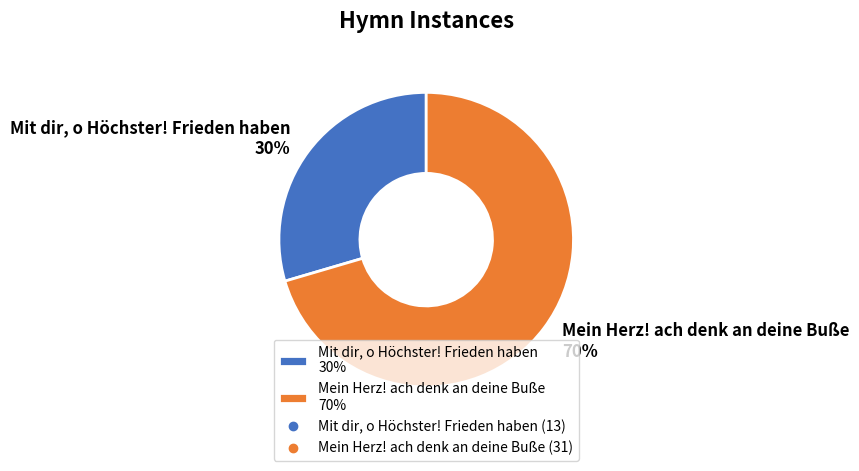

To the nearest percent, what portion does Mein Herz! ach denk an deine Buße represent?

70%